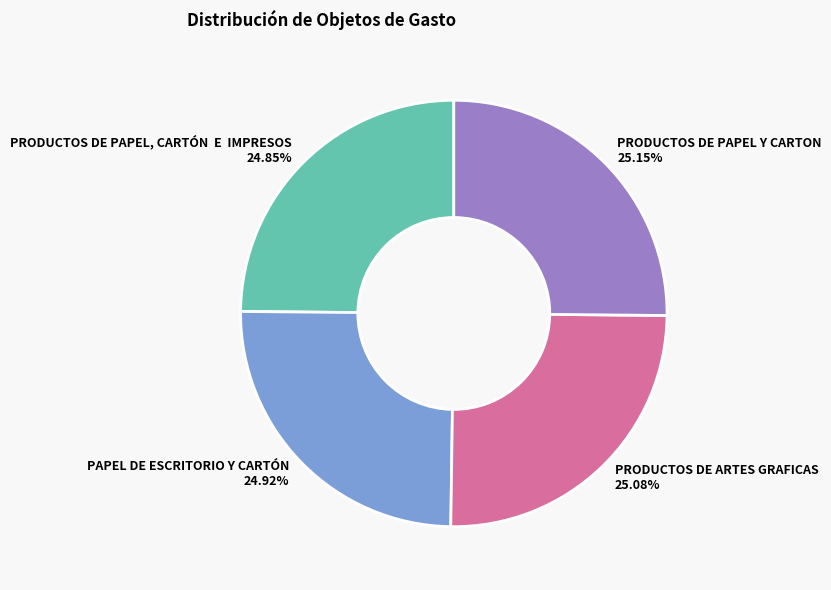

The PRODUCTOS DE PAPEL Y CARTON slice represents 34% of the pie. True or false?

False